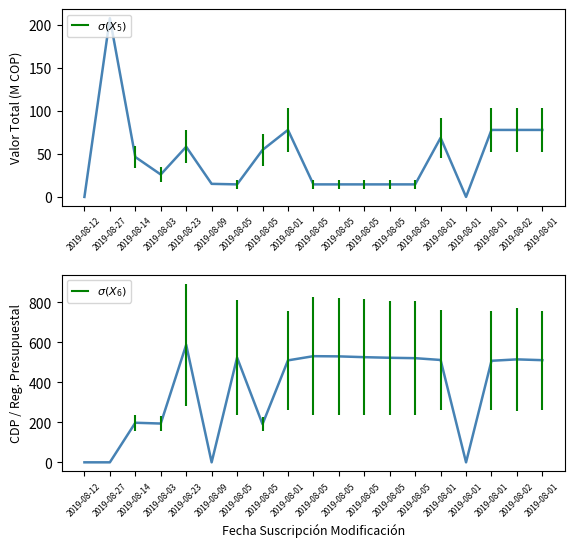

At 2019-08-09, list the series in order from smallest to largest.

REGISTRO PRESUPUESTAL, VALOR TOTAL